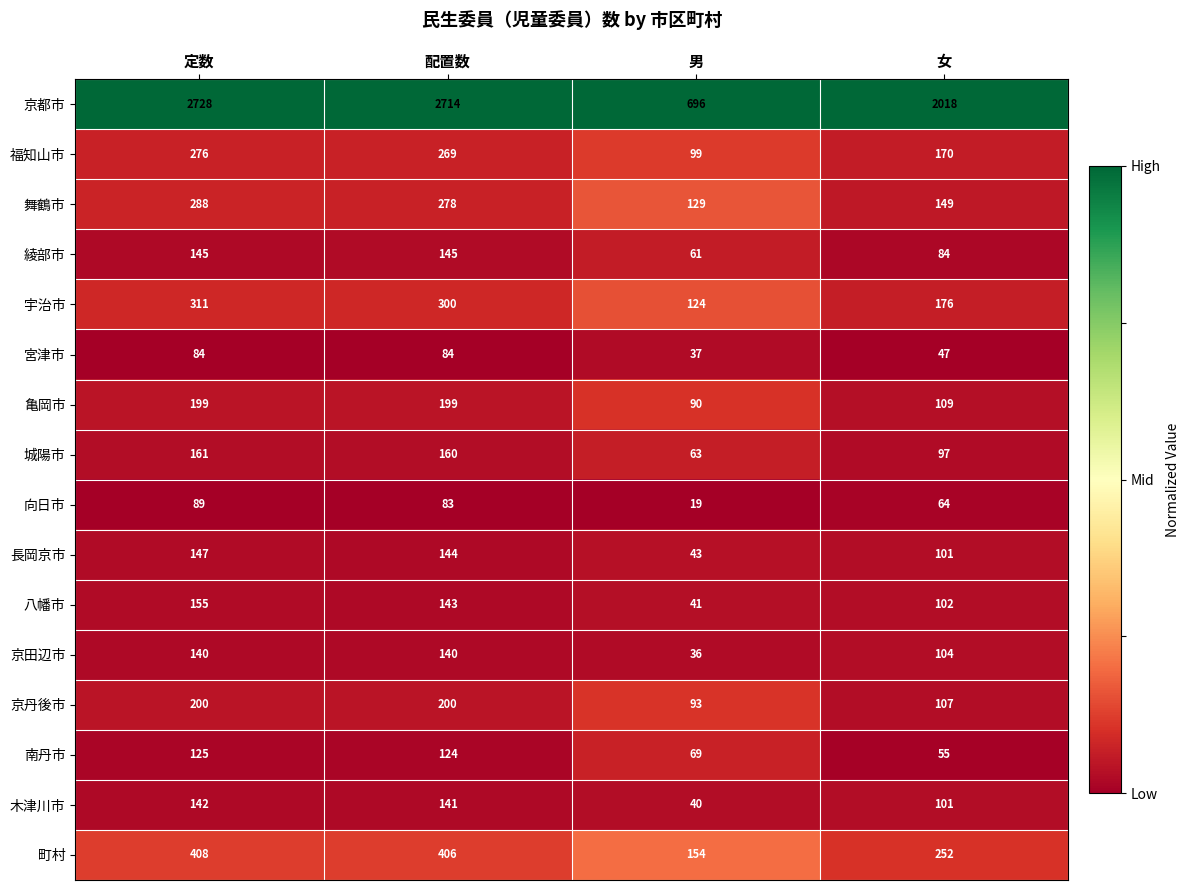

The value of 町村 at 女 is 69. True or false?

False